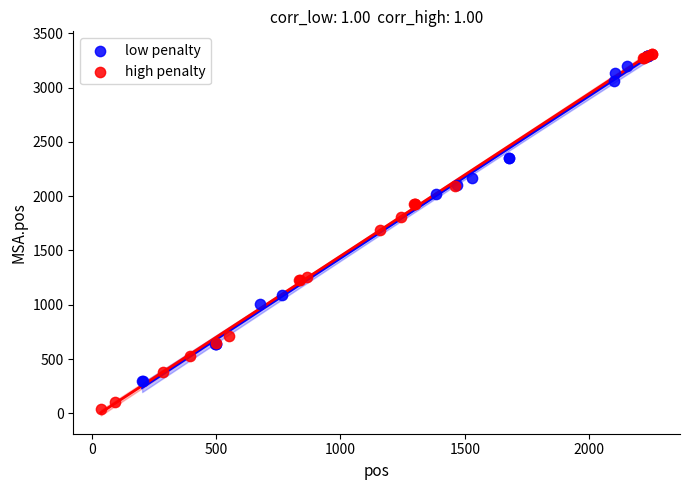

Which series reaches the minimum Y coordinate?

high penalty